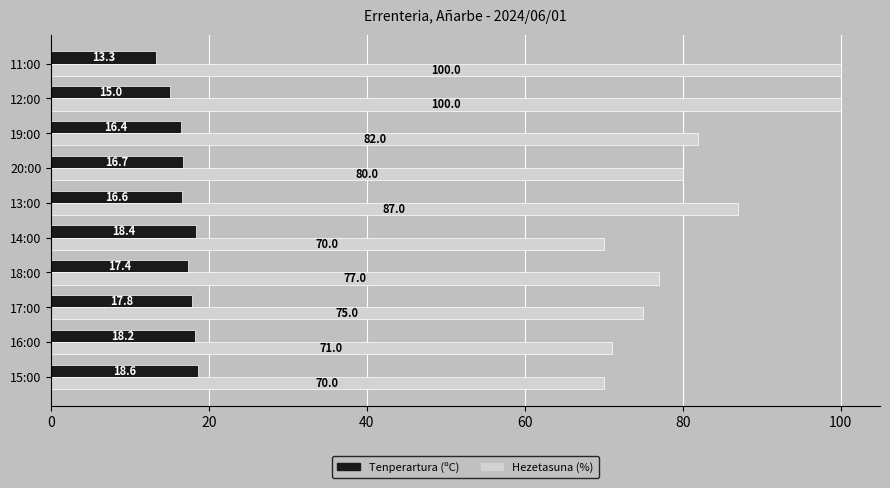

Which series has the largest total across all categories?

Hezetasuna (%)